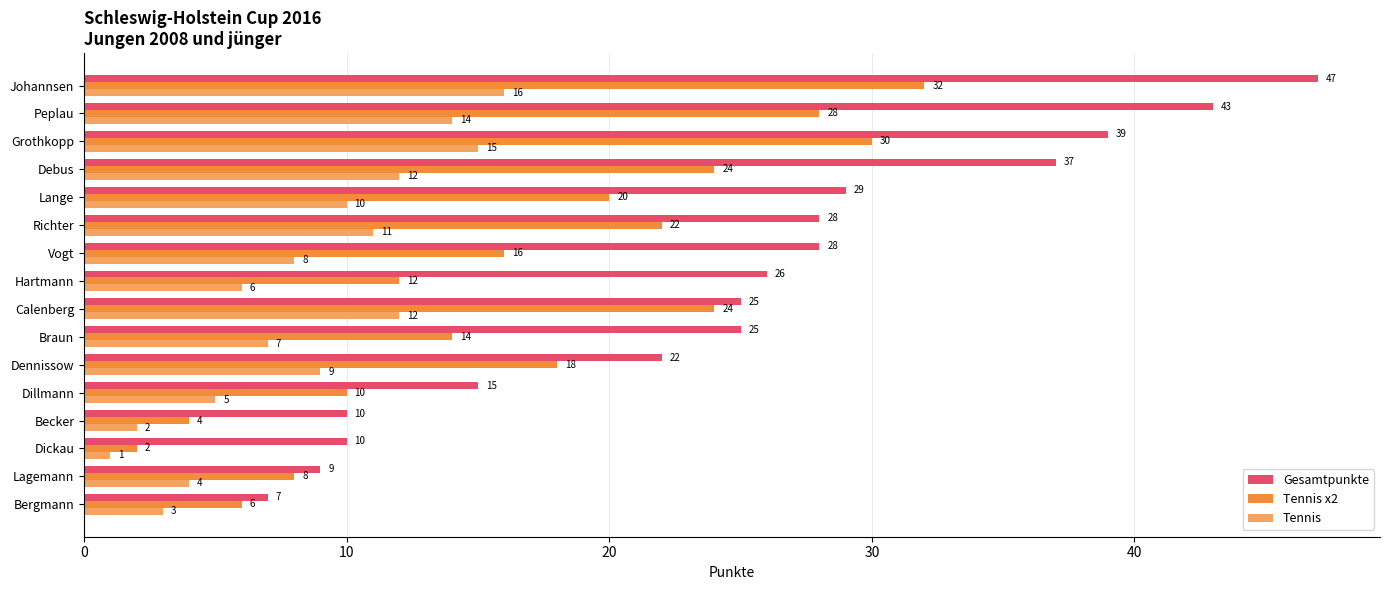

What is the minimum value shown in the chart?

1